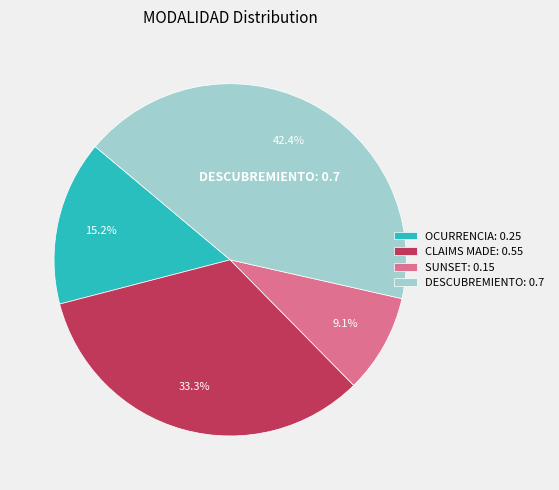

To the nearest percent, what percentage of the pie is CLAIMS MADE?

33%